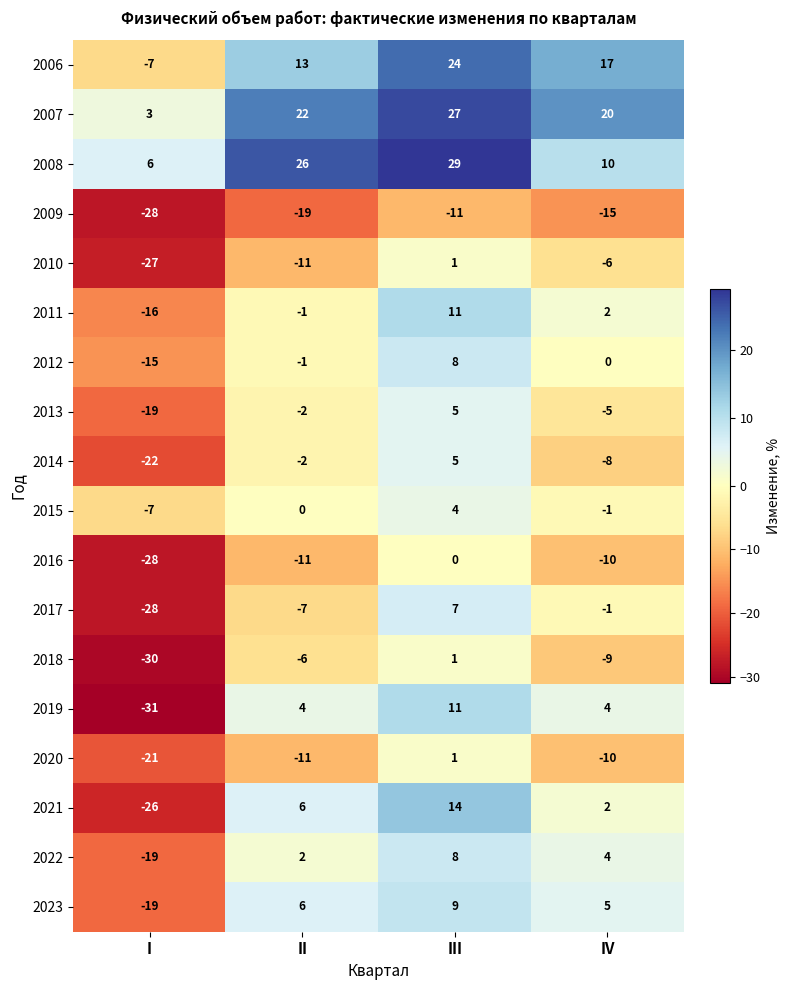

How many negative values does the 2019 series have?

1